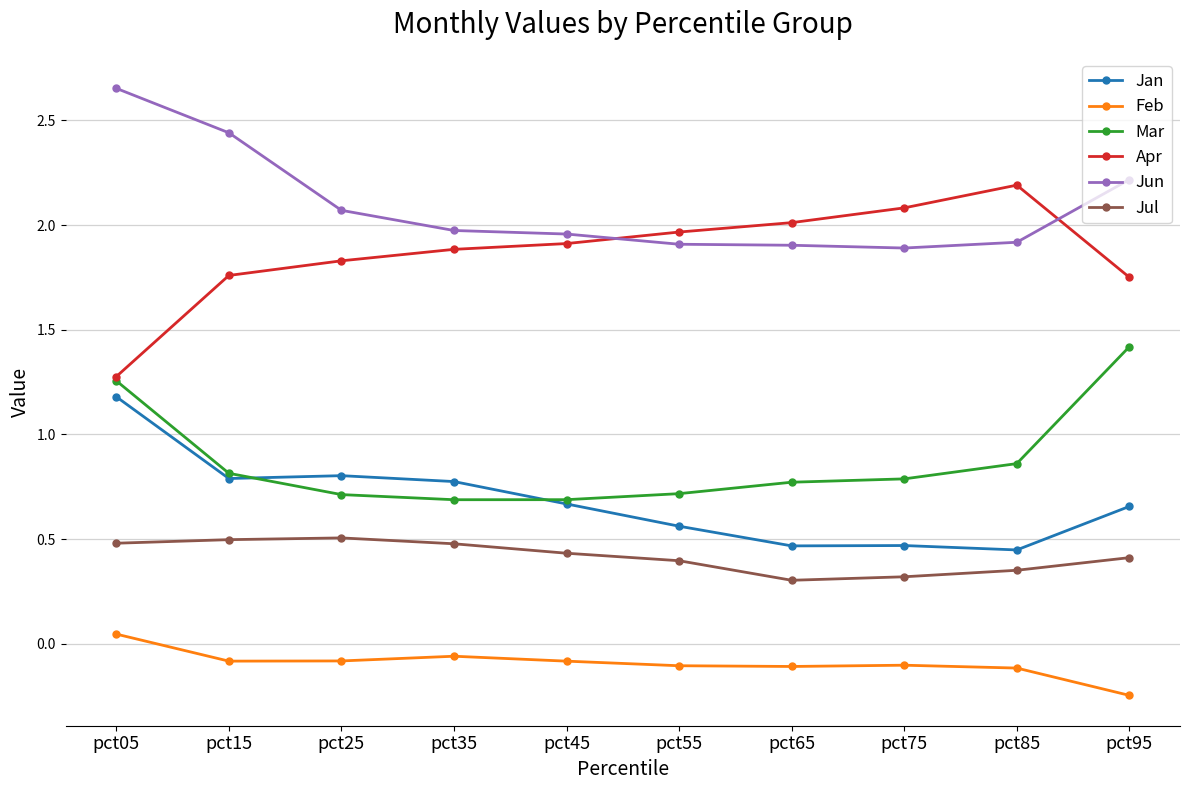

The value of Apr at pct95 is 0.7. True or false?

False